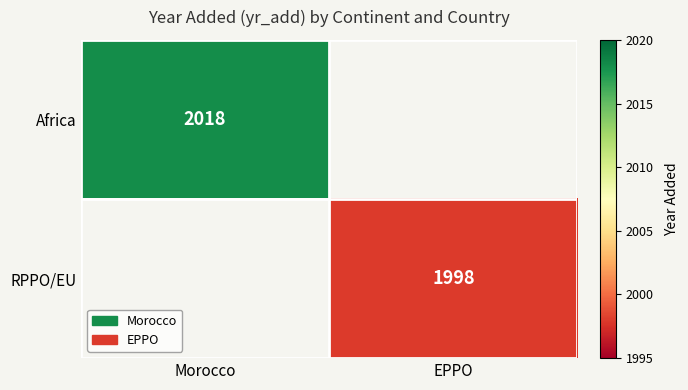

Is it true that RPPO/EU equals 1998 at EPPO?

True